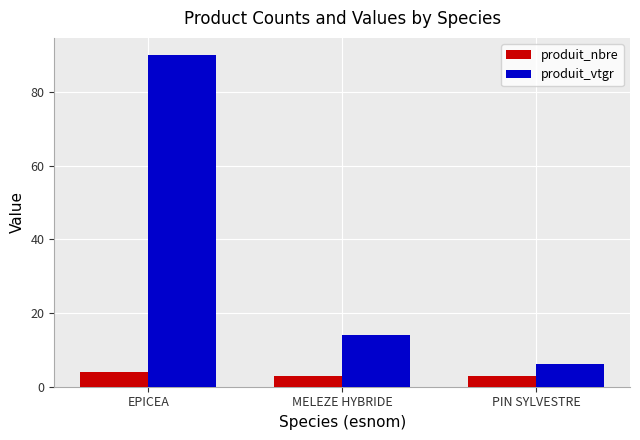

At how many categories does at least one series exceed 26?

1